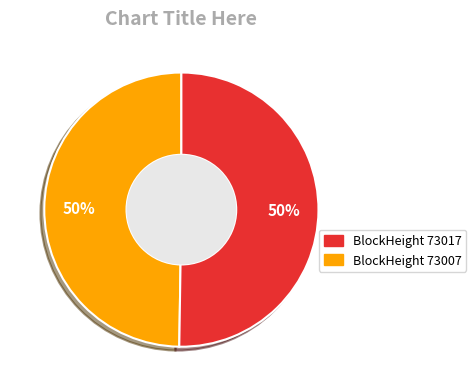

How many slices are in this pie chart?

2